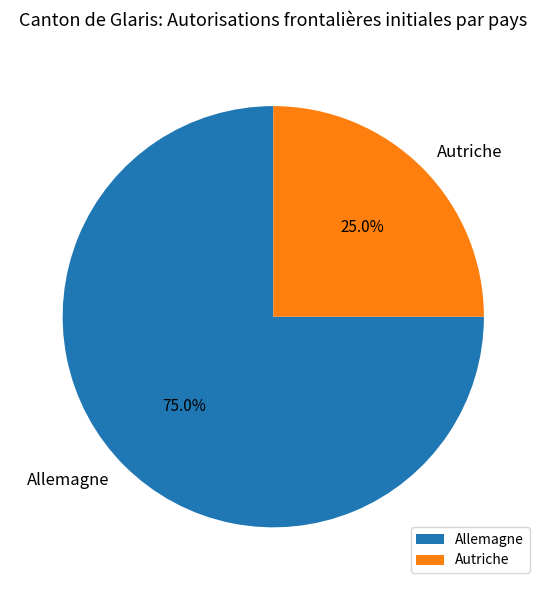

To the nearest percent, what is the difference between the largest and smallest slice percentages?

50%